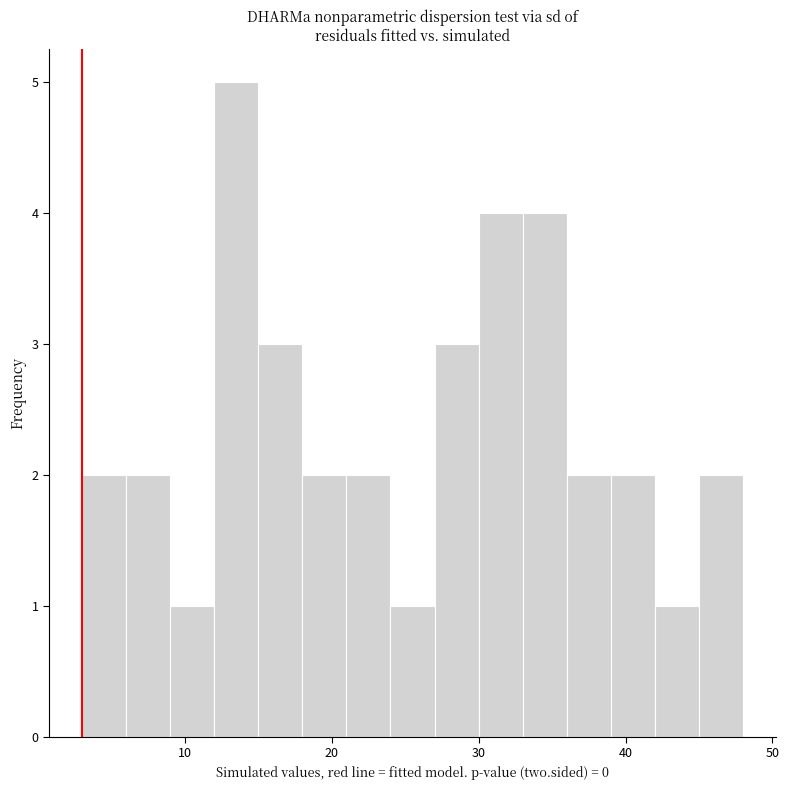

Read against the x-axis, roughly where is the centre of the tallest bar?

14